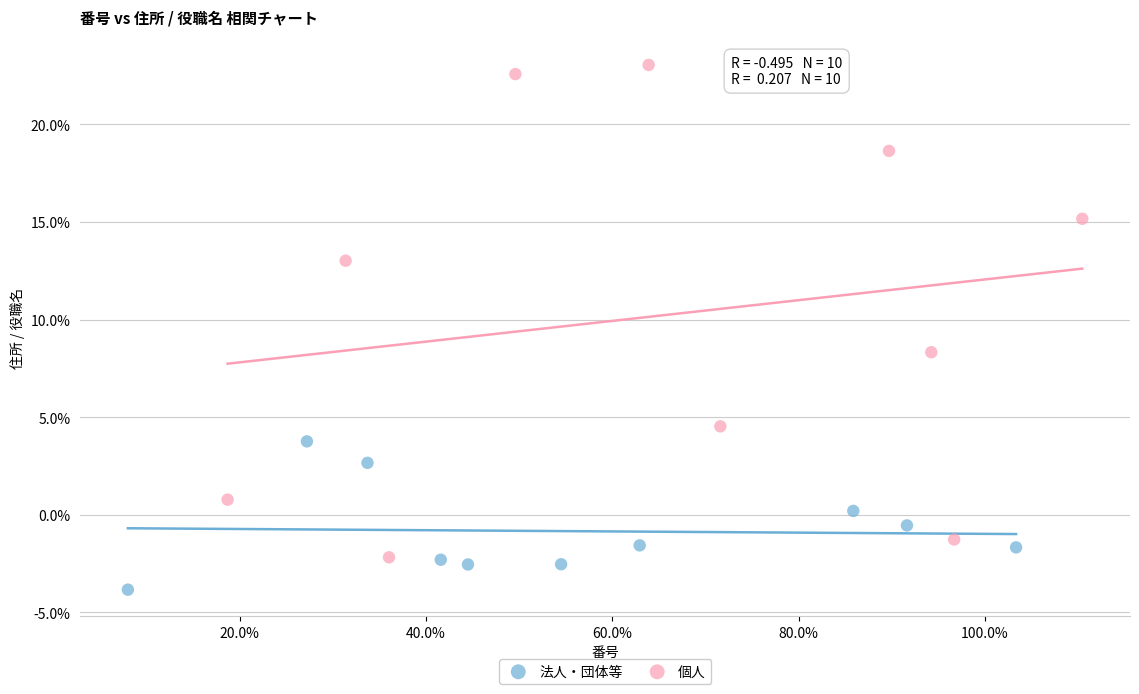

Which series reaches the maximum Y coordinate?

個人